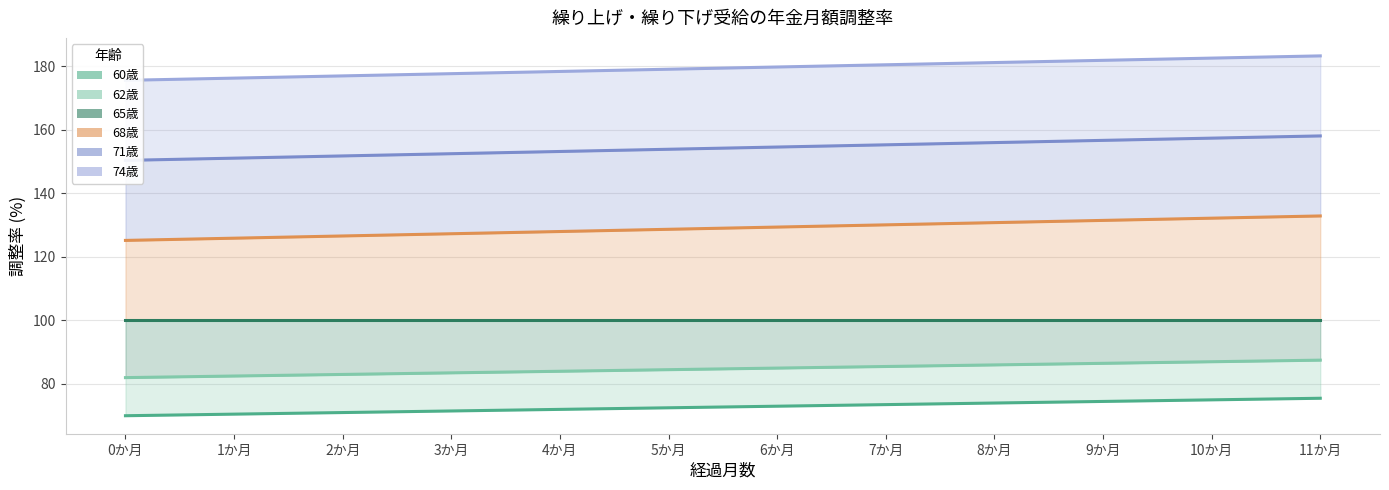

The 62歳 series shows 87.5 at 11か月. True or false?

True